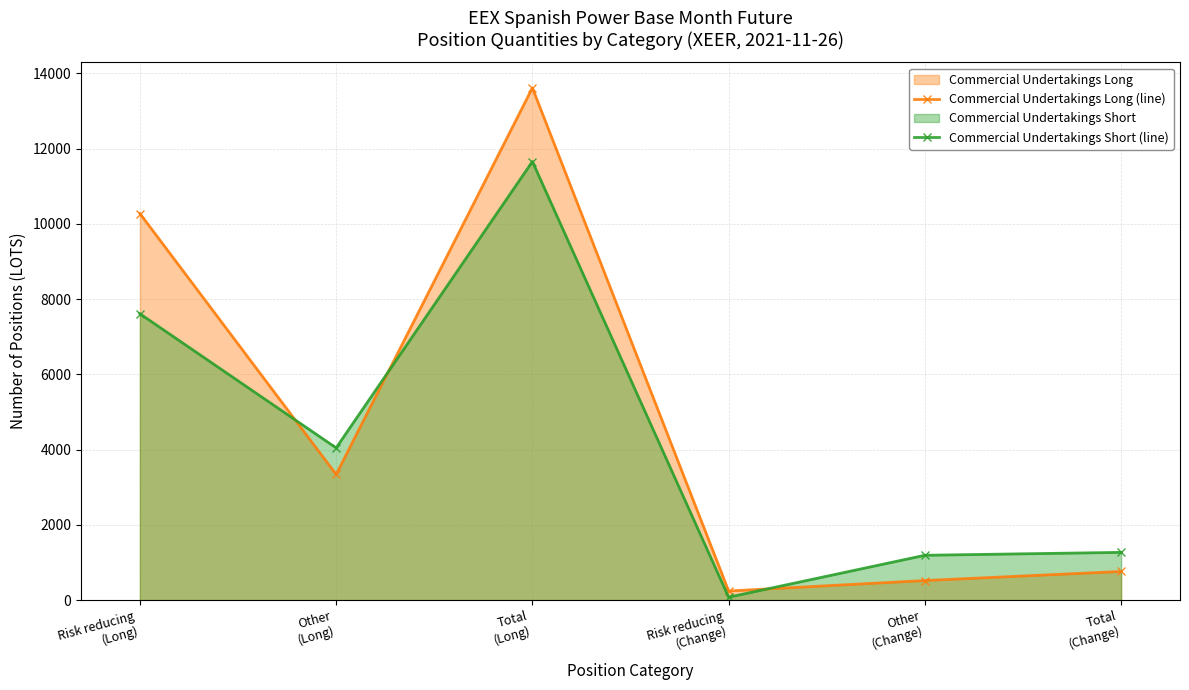

Rank the series by their maximum value, from lowest to highest.

Commercial Undertakings Short (line), Commercial Undertakings Long (line)